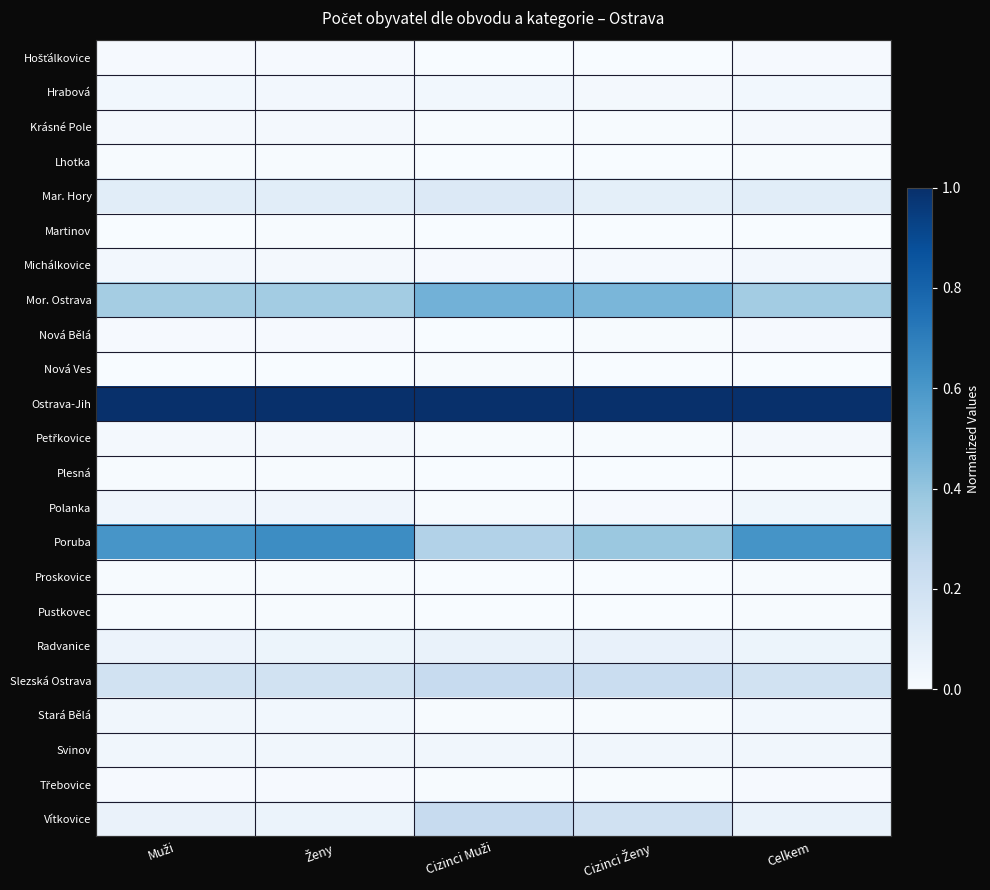

Between Cizinci Muži and Cizinci Ženy, which series saw the biggest shift?

Poruba